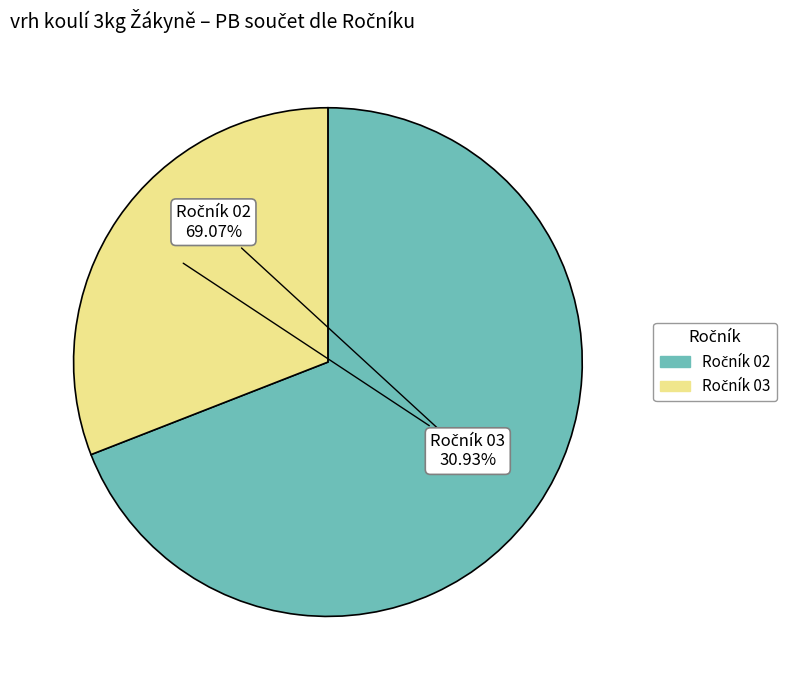

Is there a majority slice in this chart?

Yes